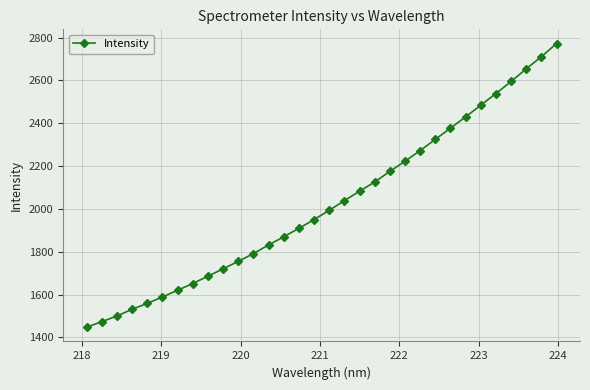

What is the value of the 30th point from the left?

2654.2